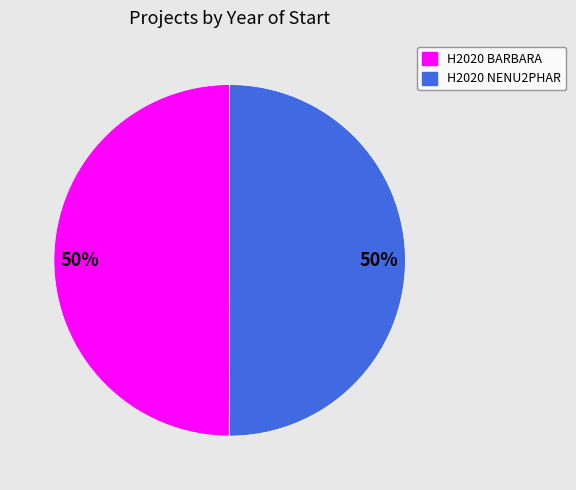

To the nearest percent, what is the combined percentage of H2020 NENU2PHAR and H2020 BARBARA?

100%